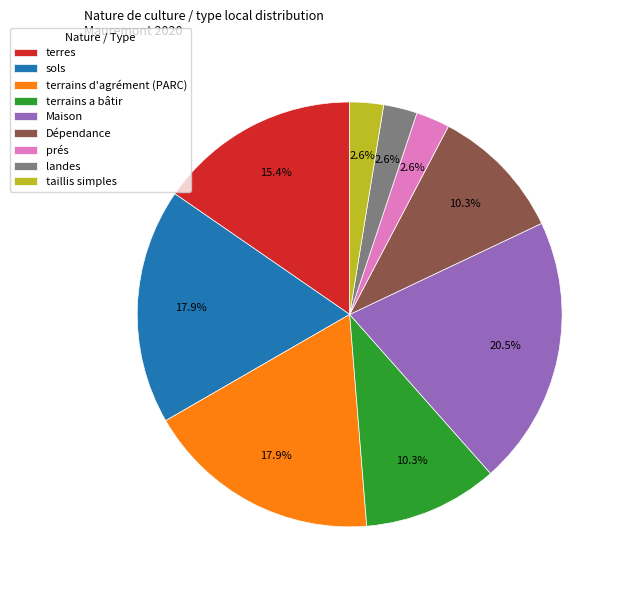

Which has a higher value, Maison or prés?

Maison